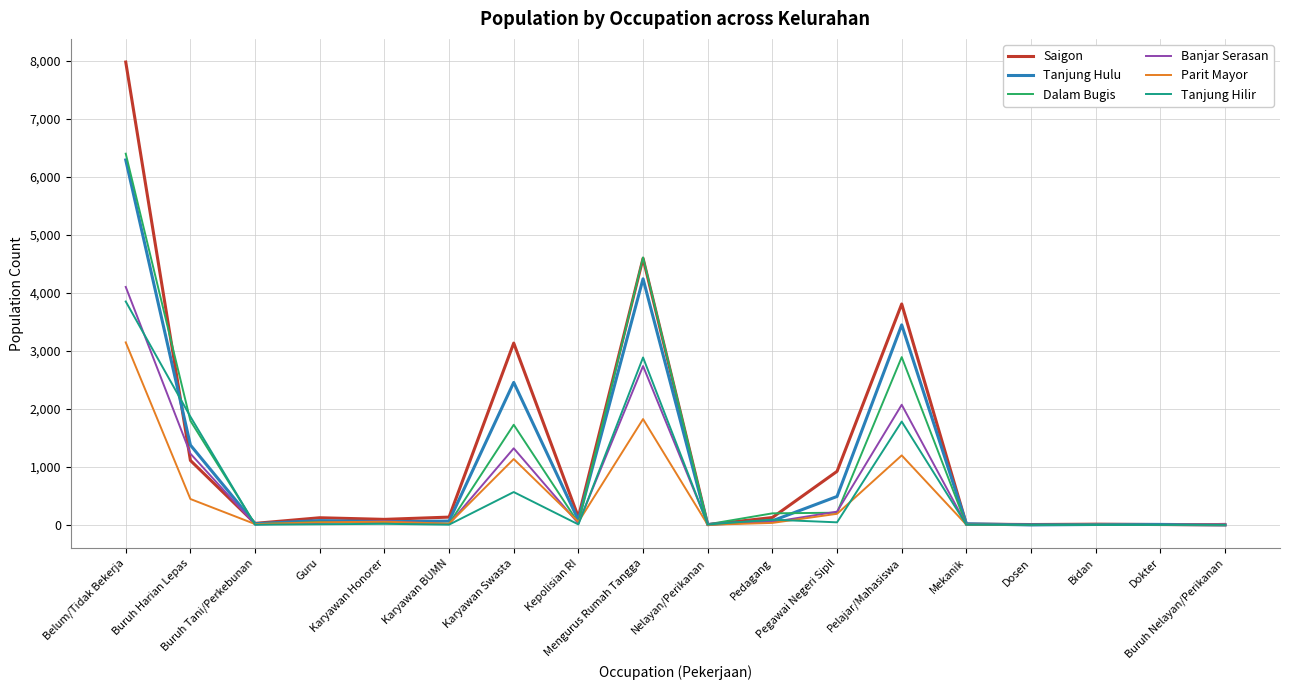

What is the difference between the second highest and minimum values in the Tanjung Hulu series?

4243